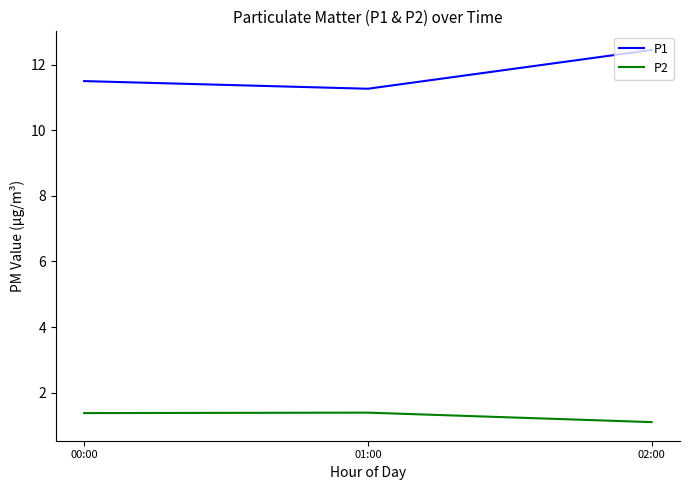

The P2 series shows 1.1 at 02:00. True or false?

True